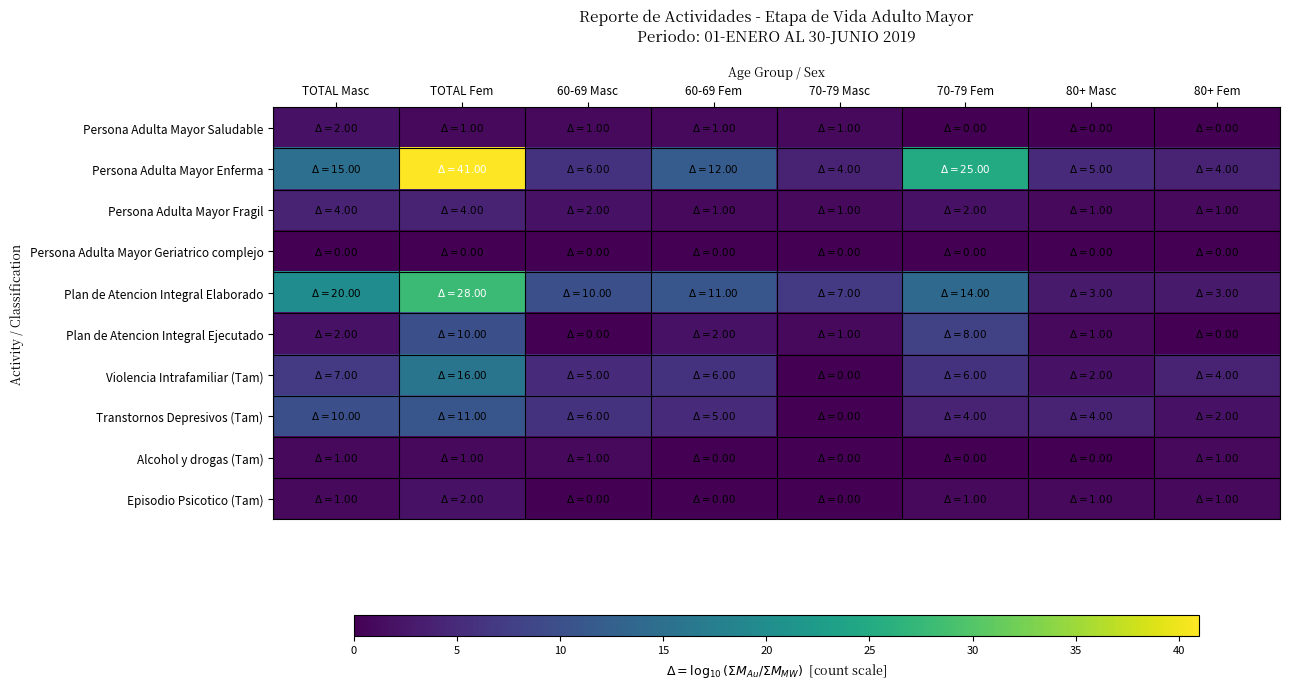

Which series has the widest spread of values?

Persona Adulta Mayor Enferma